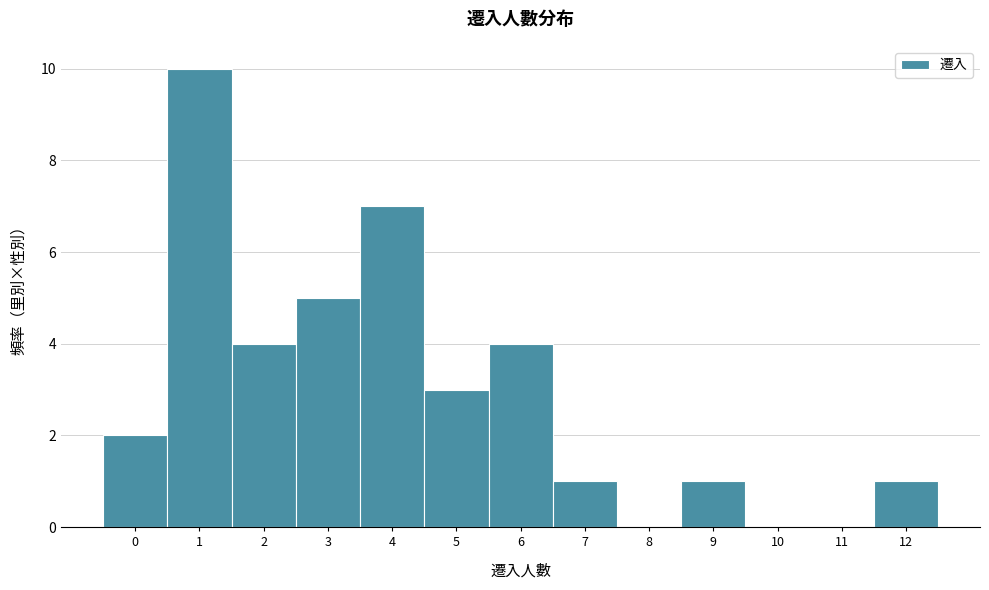

Reading left to right, list all the values displayed in this chart.

0=2	1=10	2=4	3=5	4=7	5=3	6=4	7=1	8=0	9=1	10=0	11=0	12=1